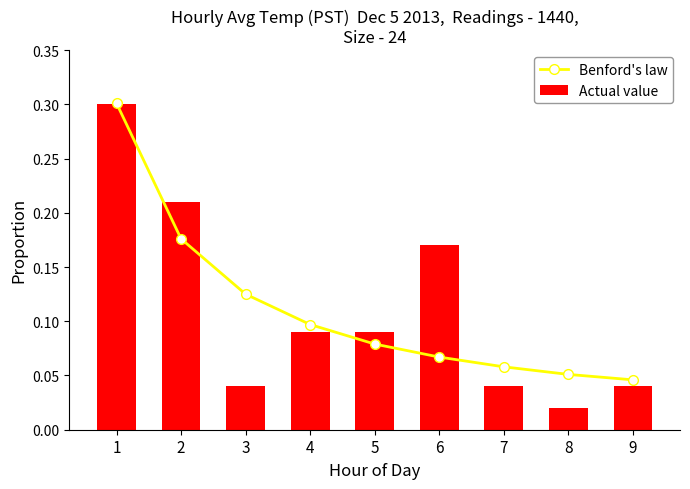

What is the total value across all series at 8?

0.1